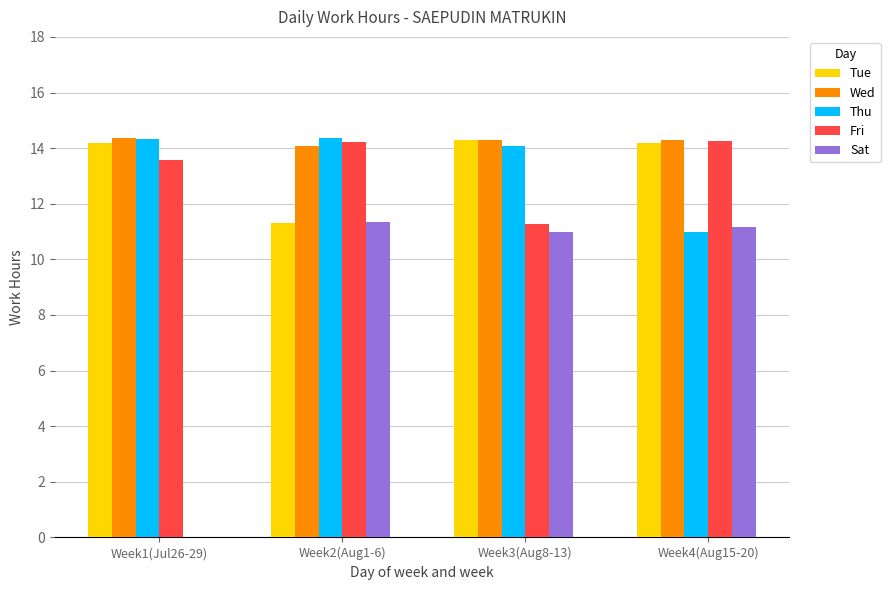

Is the value of Sat at Week2(Aug1-6) greater than the value of Fri at Week2(Aug1-6)?

No